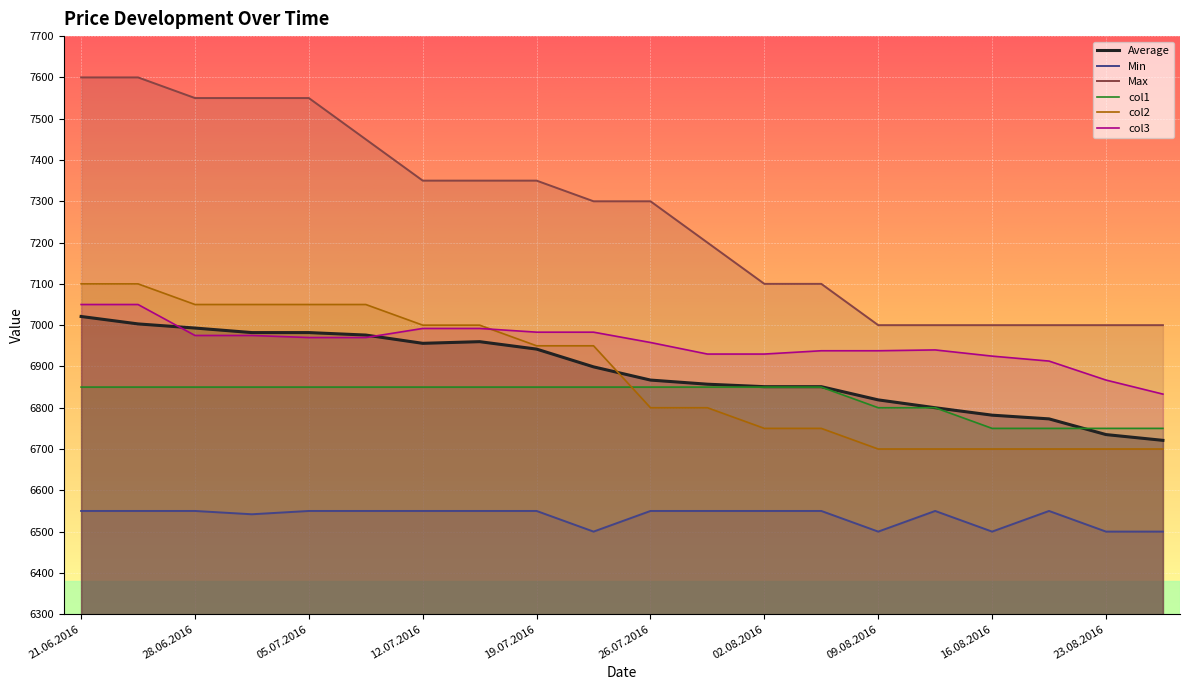

What is the lowest value of the Min series?

6500